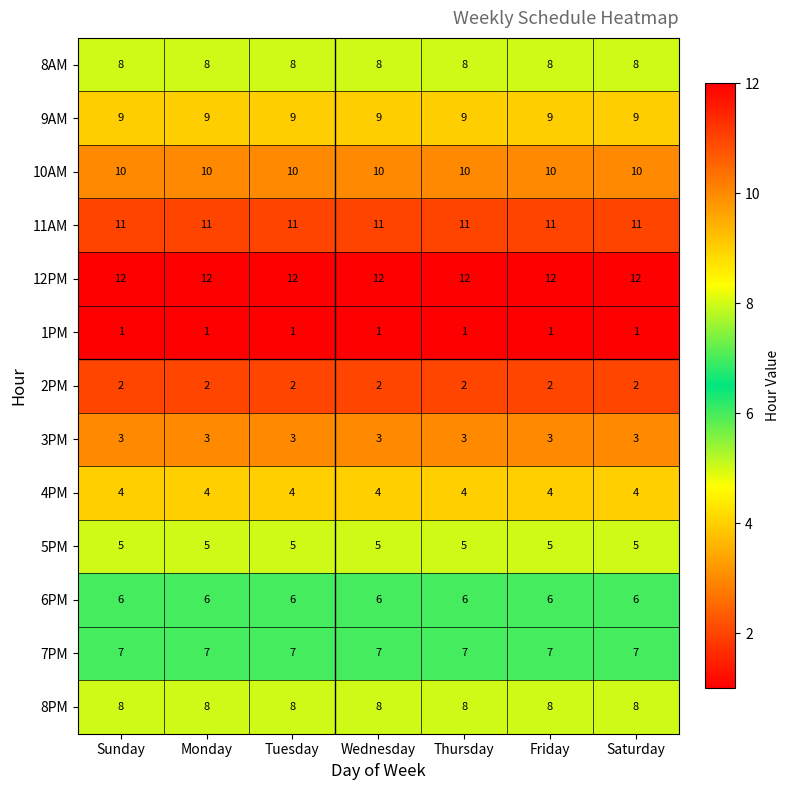

What is the greatest value displayed?

12